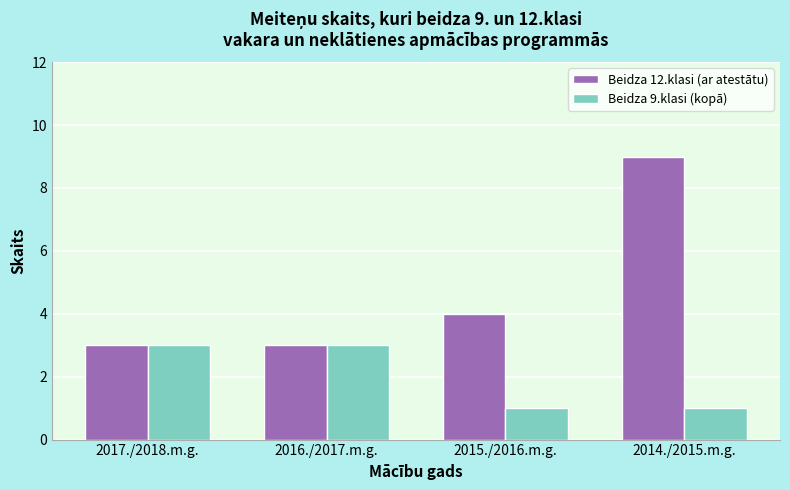

Reading left to right, what are all the values shown in this chart?

Beidza 12.klasi (ar atestātu): 3	3	4	9
Beidza 9.klasi (kopā): 3	3	1	1